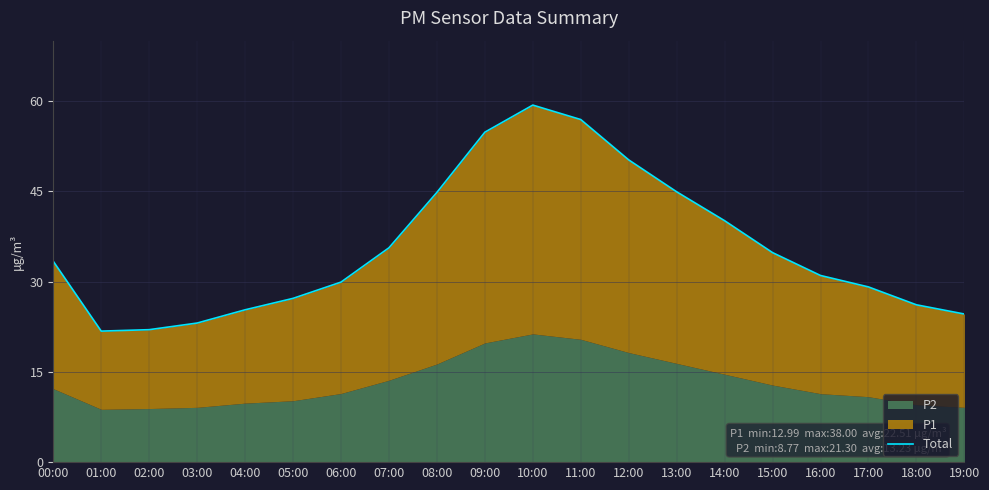

What is the difference between the maximum and minimum values?

37.5